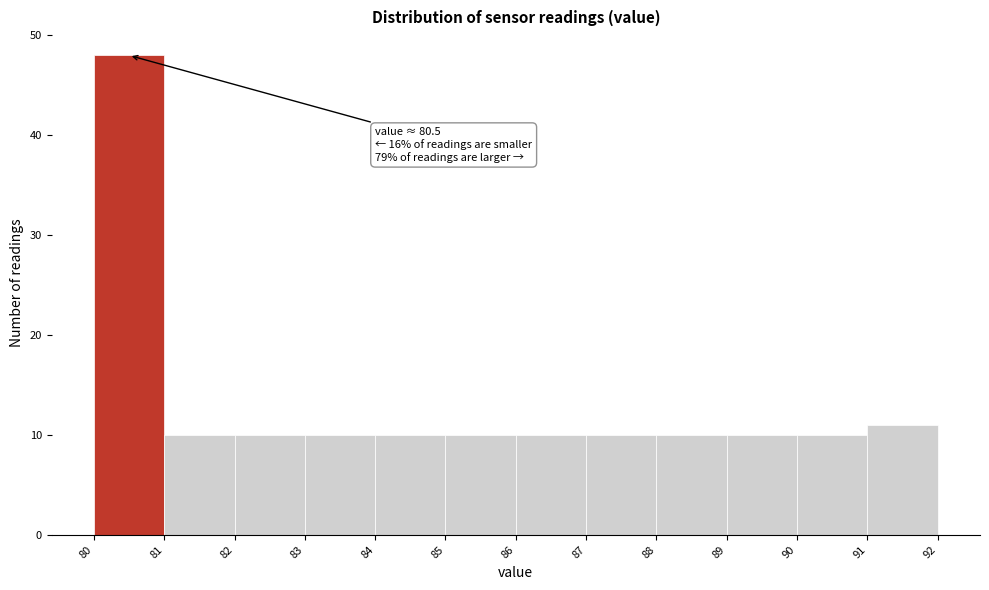

Over which range of the x-axis is the bar tallest?

80 to 81